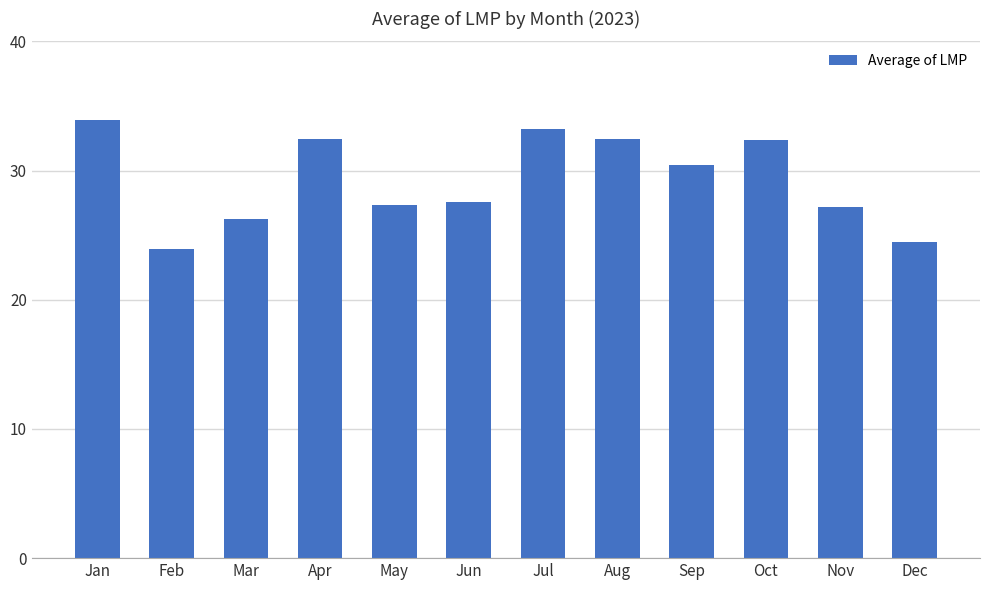

How many values are below 30?

6